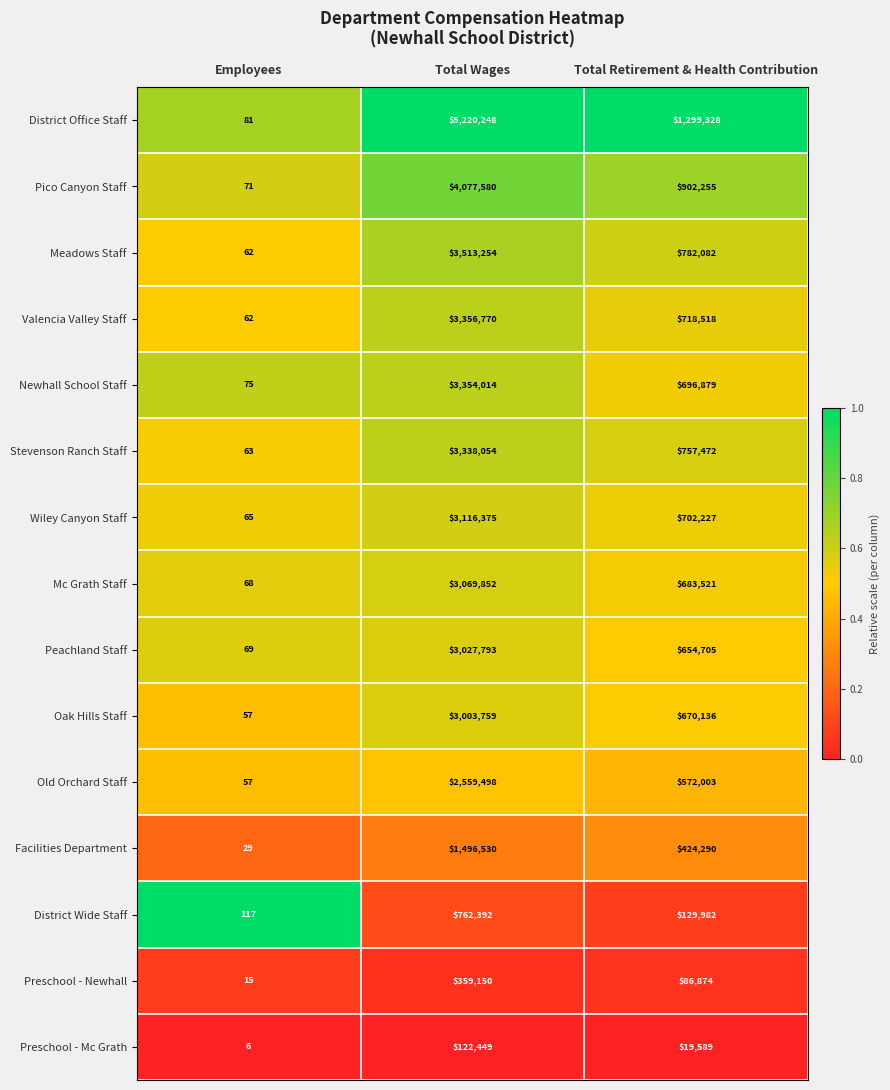

True or false: Valencia Valley Staff has a value of 1281878 at Total Wages.

False